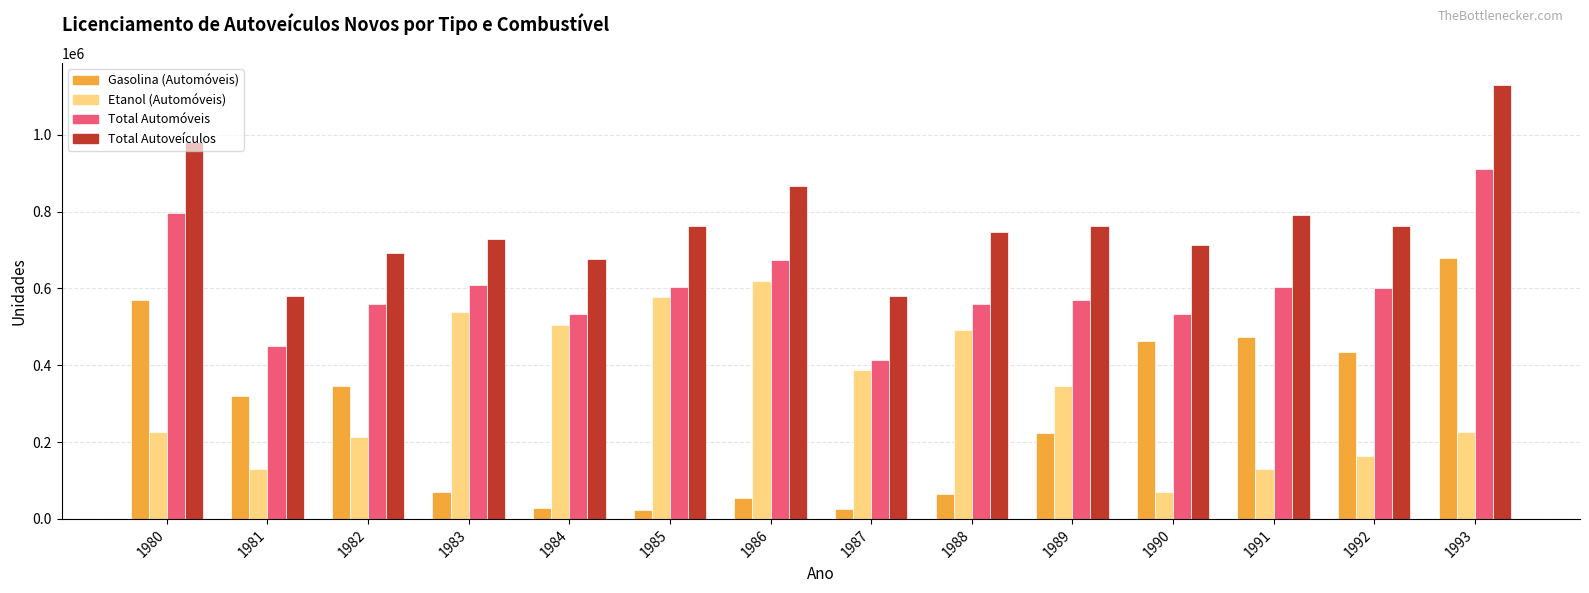

What are all the series names shown in the legend?

Gasolina (Automóveis), Etanol (Automóveis), Total Automóveis, Total Autoveículos